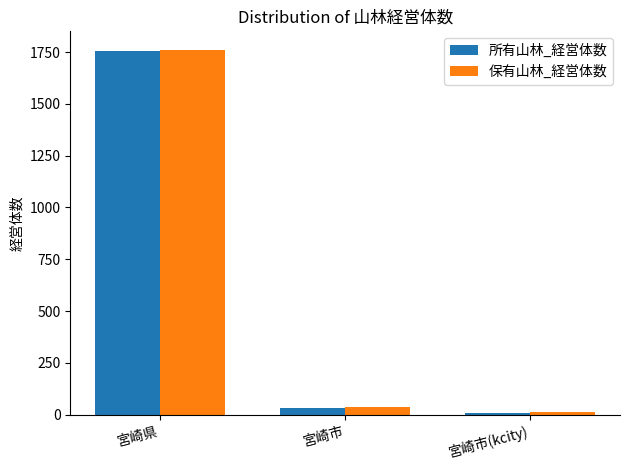

How many distinct data groups are displayed?

2